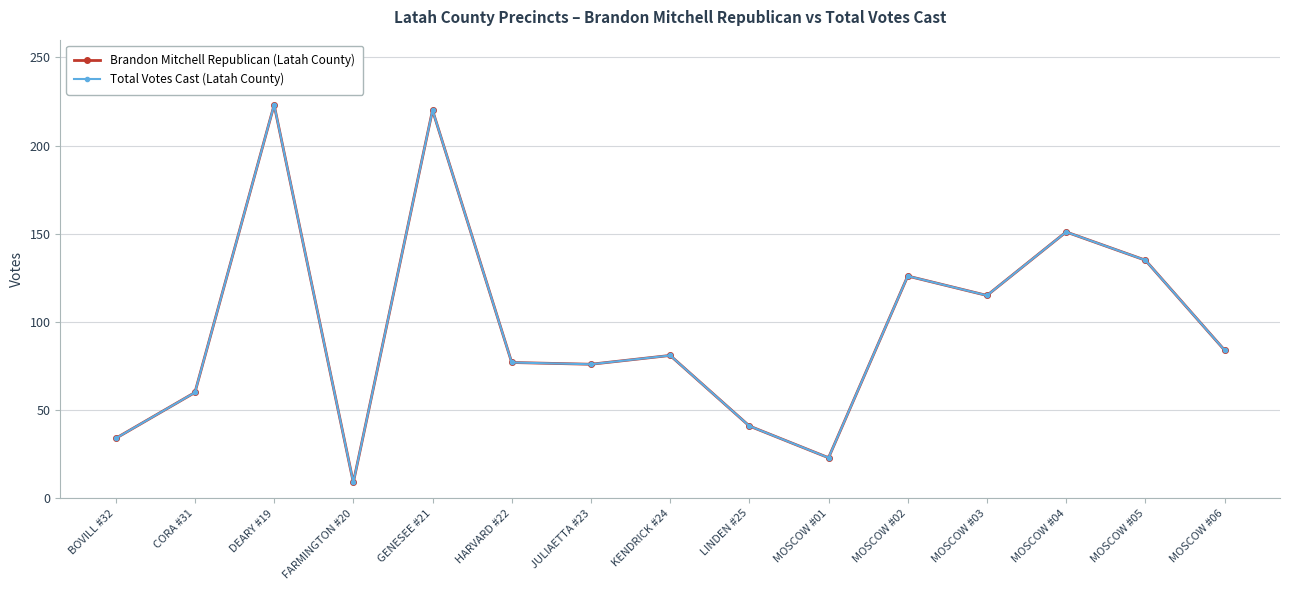

What is the label of the 14th point from the right?

CORA #31